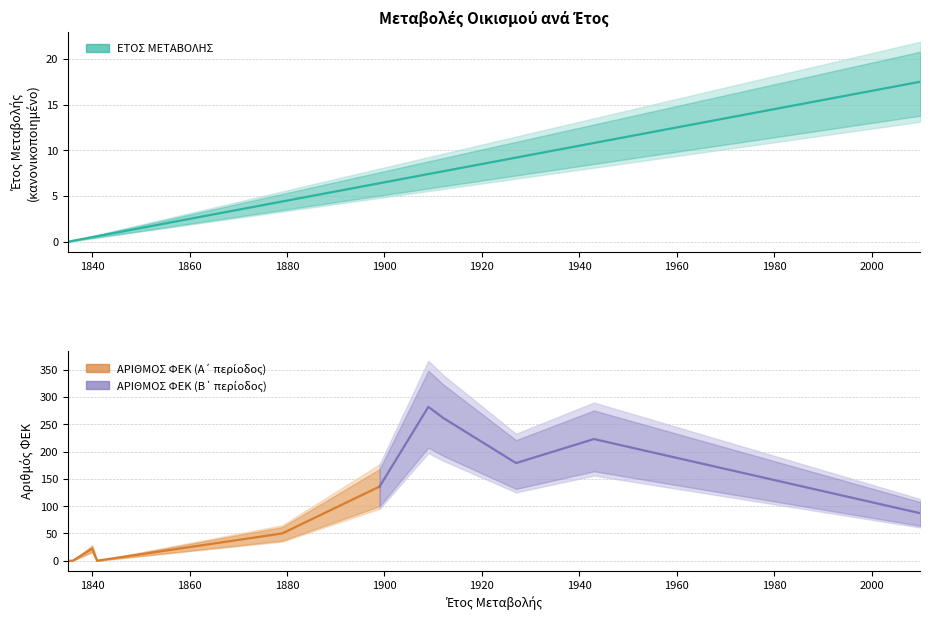

List the labels in order of value, smallest first.

1835, 1836, 1840, 1841, 1879, 1899, 1909, 1912, 1927, 1943, 2010